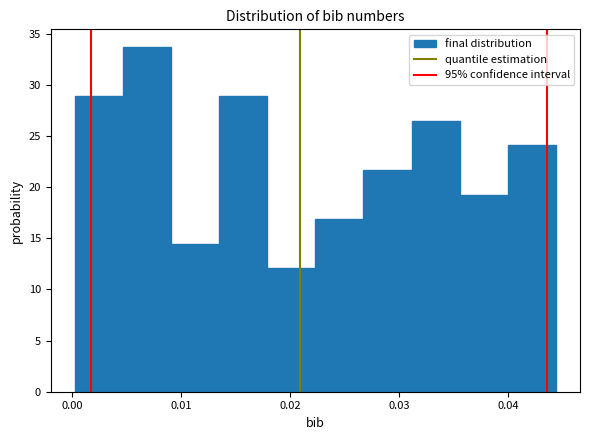

Reading left to right, transcribe this chart: for each bar, give the range it covers on the x-axis and its height. Neither the bar edges nor the heights are printed on the chart, so give them approximately, as read against the axes.

0.000 to 0.005: 29.0
0.005 to 0.009: 33.5
0.009 to 0.013: 14.5
0.013 to 0.018: 29.0
0.018 to 0.022: 12.0
0.022 to 0.027: 17.0
0.027 to 0.031: 21.5
0.031 to 0.036: 26.5
0.036 to 0.040: 19.5
0.040 to 0.044: 24.0